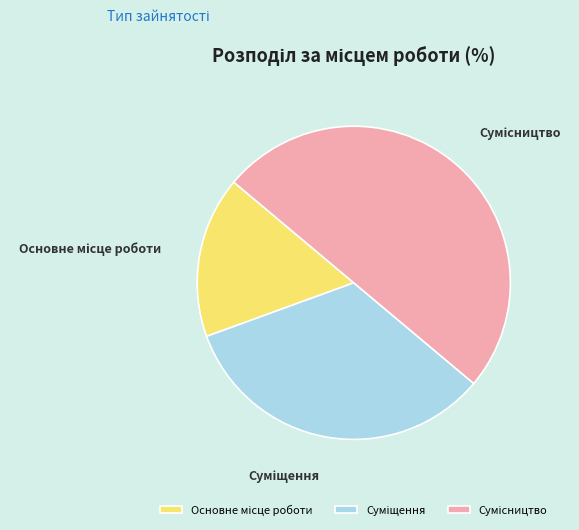

How many segments does this pie chart have?

3